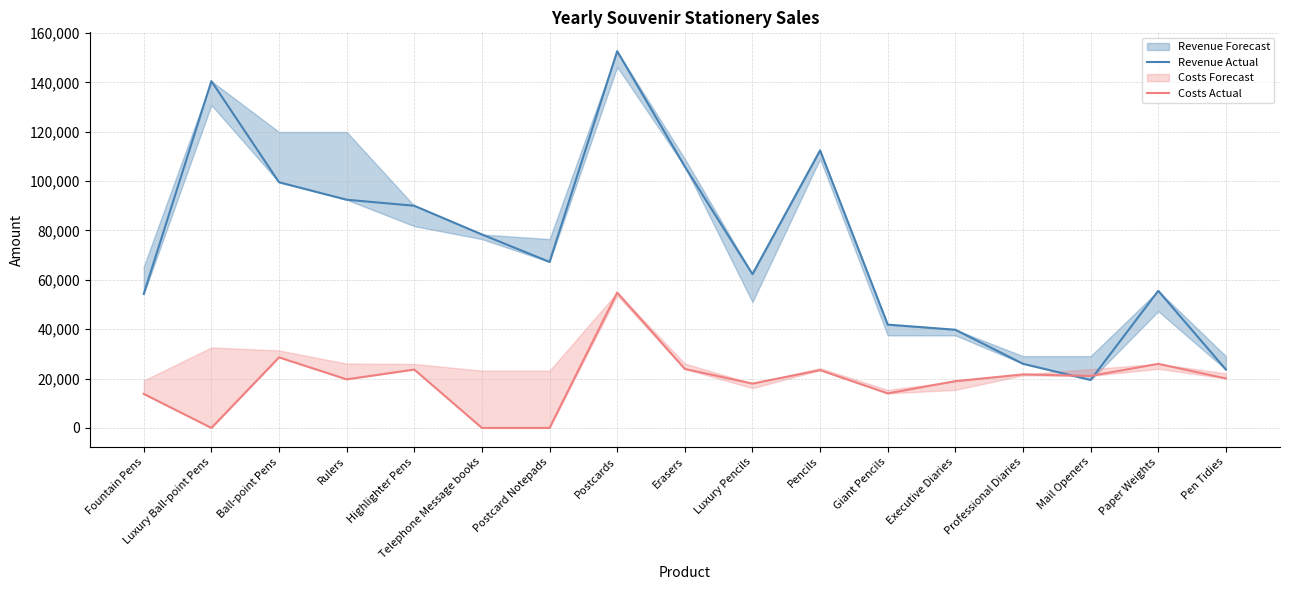

Which series has the widest spread of values?

Revenue Actual